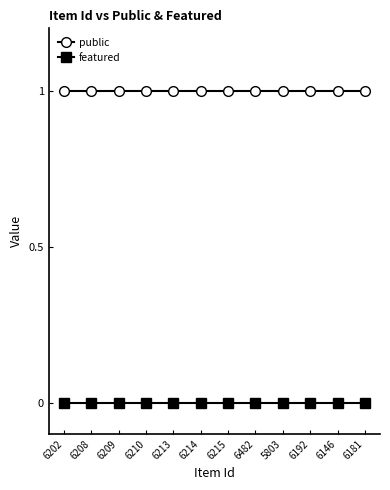

True or false: featured and public cross at least once.

False